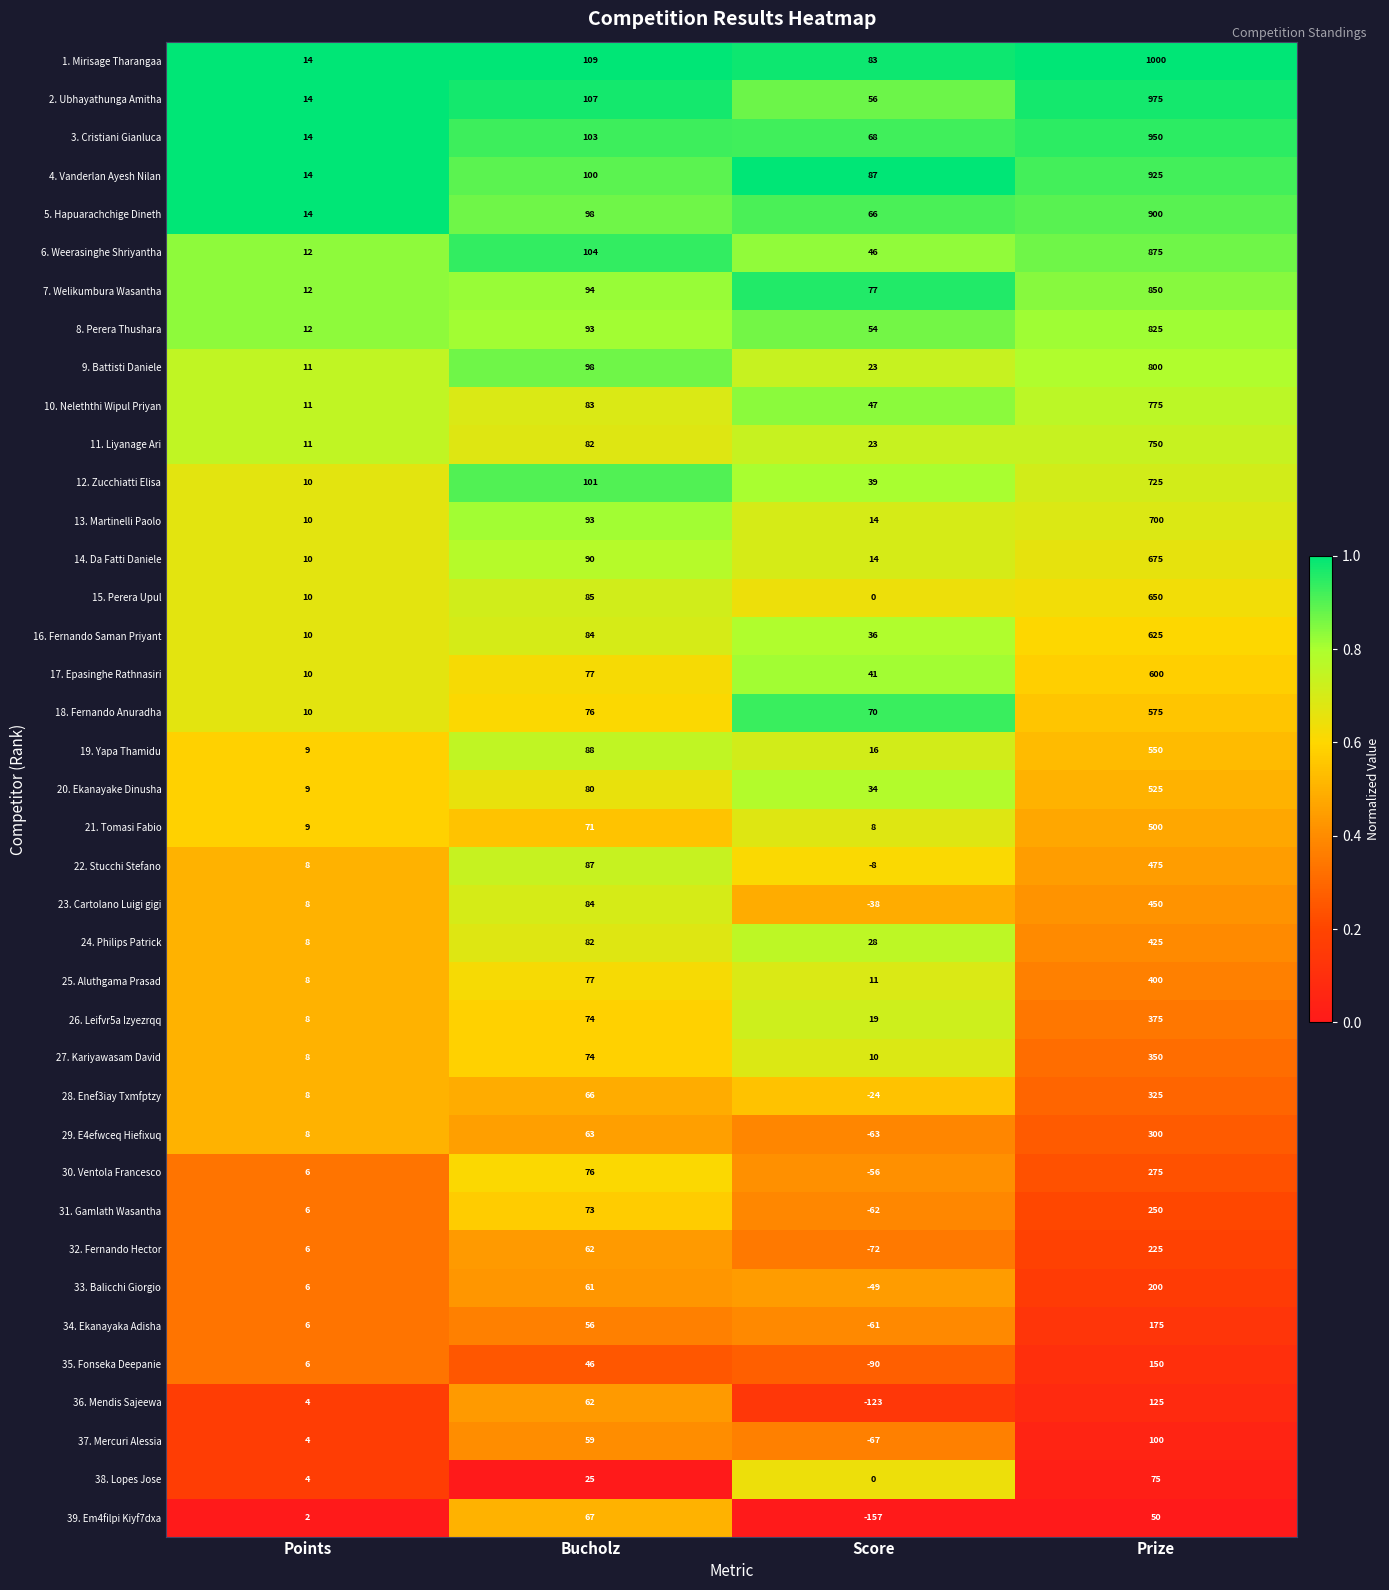

Count the number of data series in this chart.

39